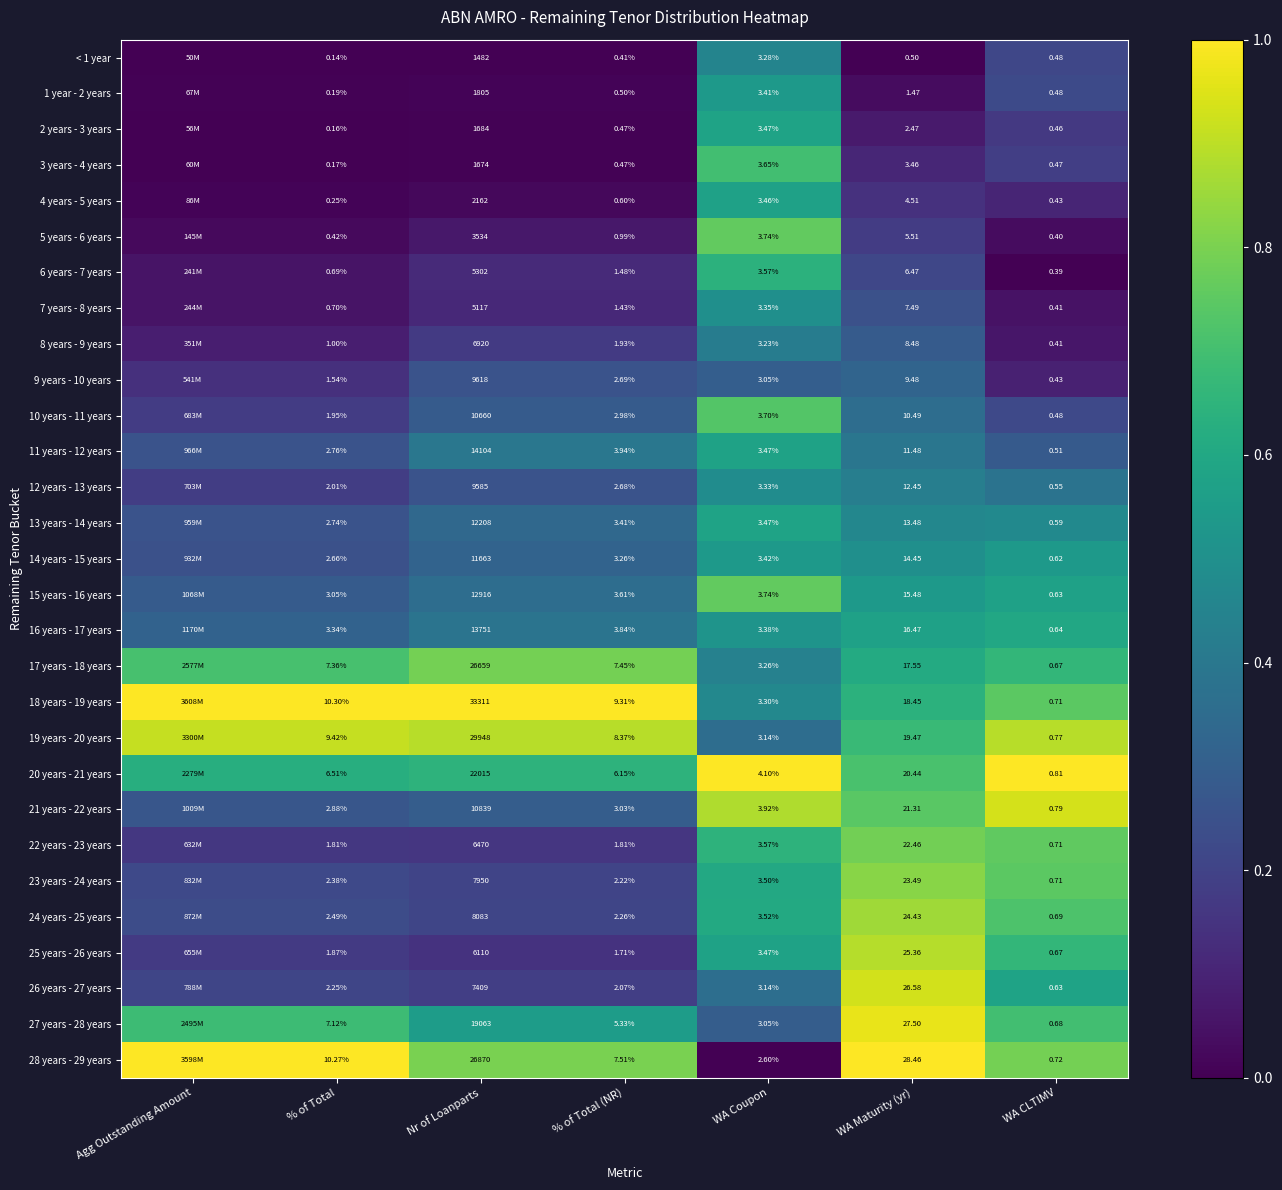

Where is 12 years - 13 years nearest to the value 0?

% of Total